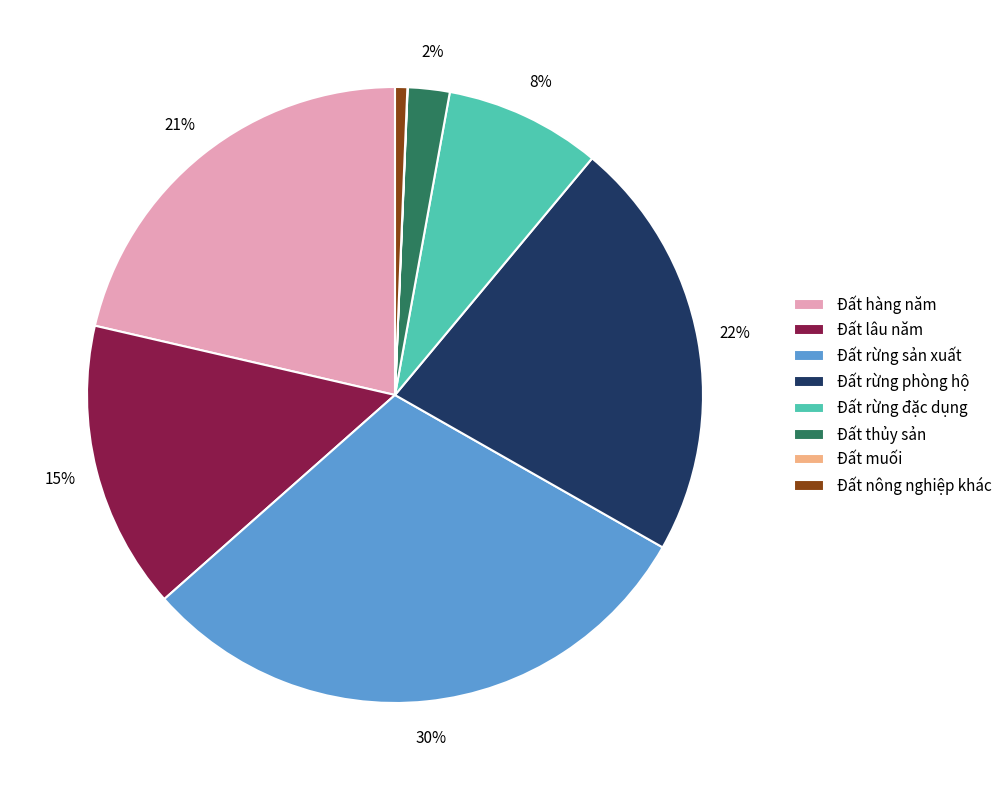

True or false: Đất thủy sản accounts for 9% of the total.

False